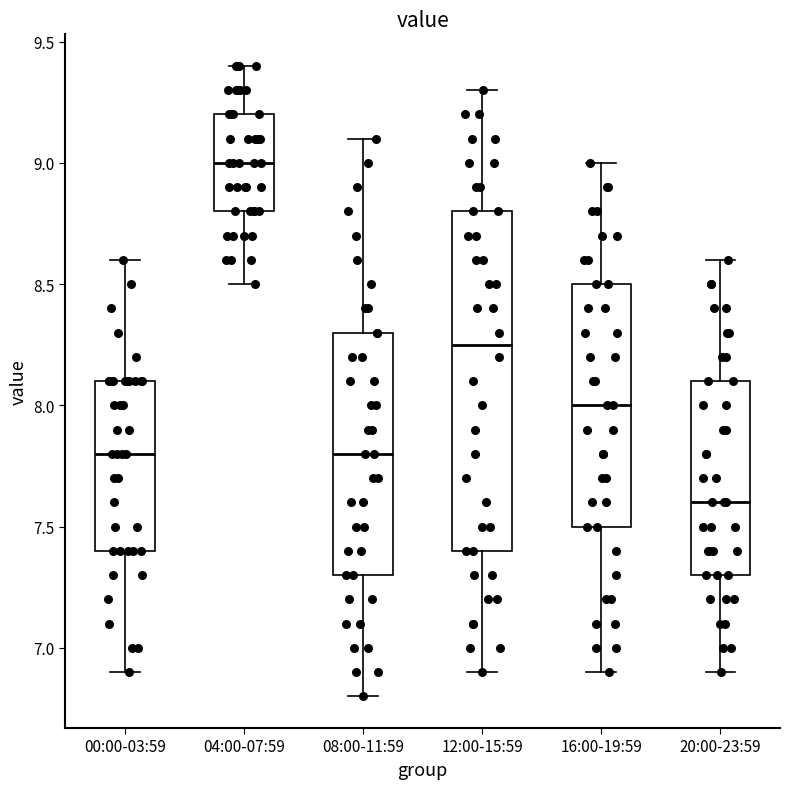

Reading left to right, read every box against the y-axis: the position of its median line, the range the box covers, and the ends of its whiskers. The values are not printed on the chart, so give them approximately, as read against the axis.

00:00-03:59: median 7.80, box 7.40 to 8.10, whiskers 6.90 to 8.60
04:00-07:59: median 9.00, box 8.80 to 9.20, whiskers 8.50 to 9.40
08:00-11:59: median 7.80, box 7.30 to 8.30, whiskers 6.80 to 9.10
12:00-15:59: median 8.25, box 7.40 to 8.80, whiskers 6.90 to 9.30
16:00-19:59: median 8.00, box 7.50 to 8.50, whiskers 6.90 to 9.00
20:00-23:59: median 7.60, box 7.30 to 8.10, whiskers 6.90 to 8.60